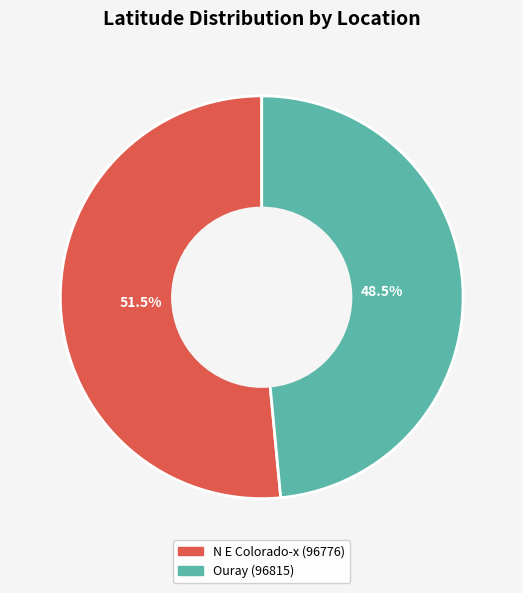

Is it true that N E Colorado-x (96776) is 60% of the pie?

False